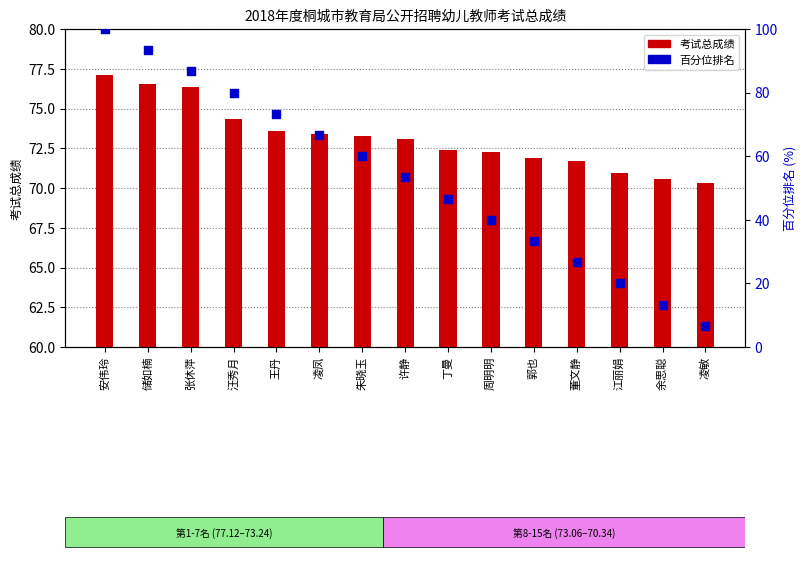

What is the total value across all series at 王丹?

146.9